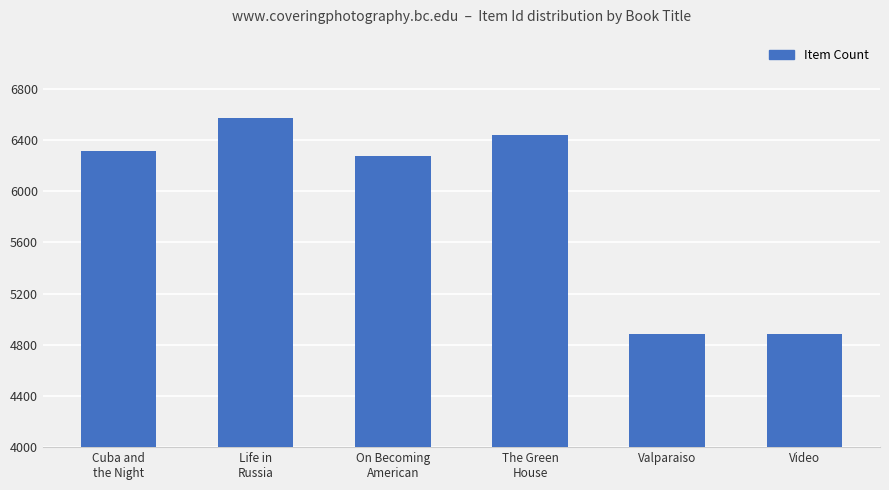

What is the average value?

5895